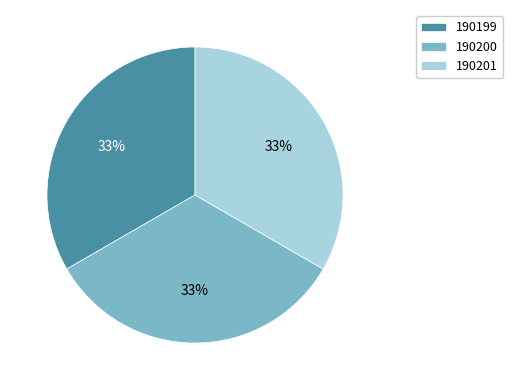

Approximately how many times larger is the value at 190199 compared to 190200?

1.0